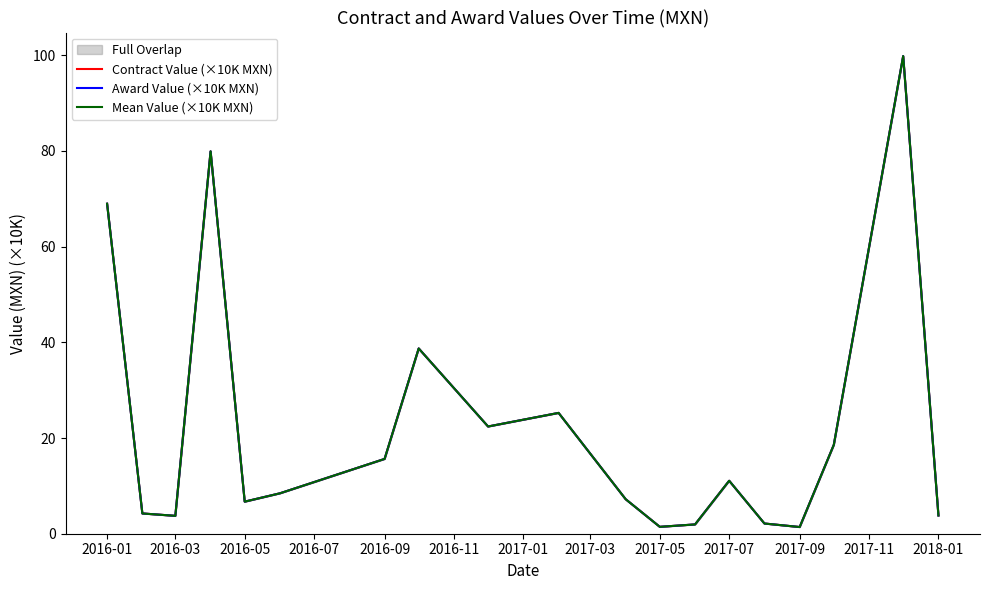

Is it true that Award Value (×10K MXN) equals 9.7 at 2017-09?

False